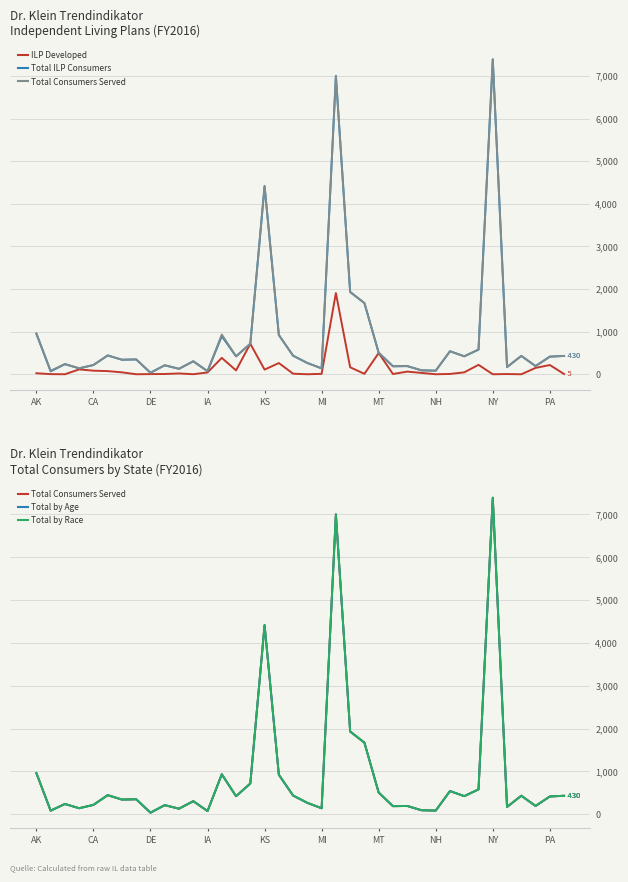

How many categories are shown in the chart?

38